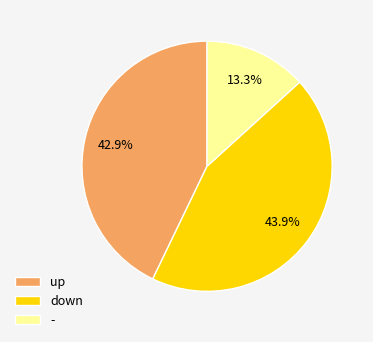

What portion of the pie excludes down?

56.1%